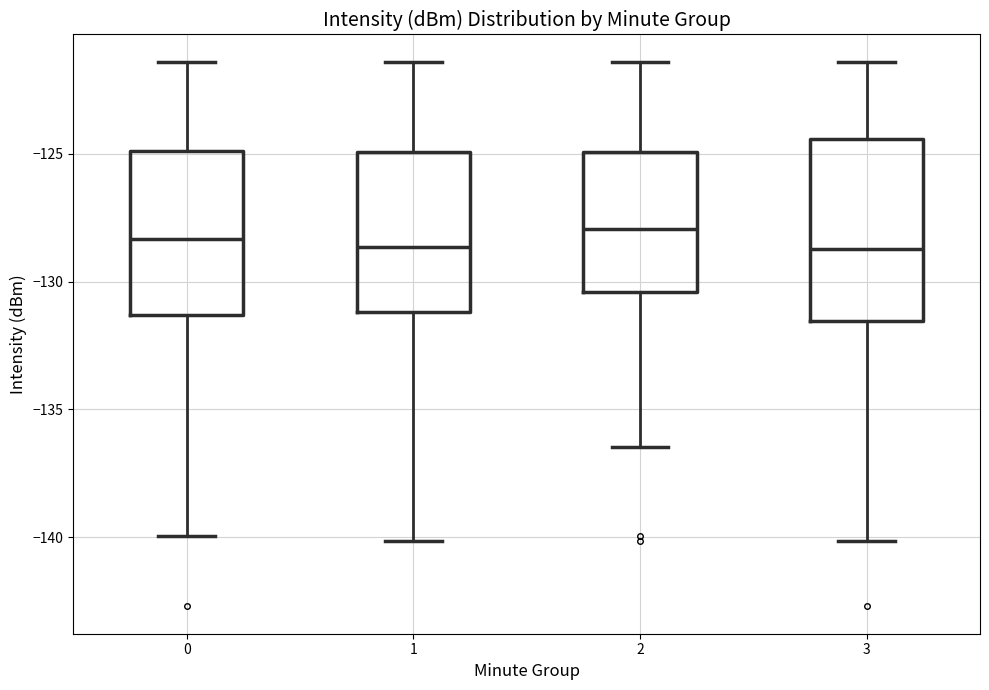

Where is the lower edge of the box at x = 1 on the y-axis? The values are not printed on the chart, so give them approximately, as read against the axis.

-131.0